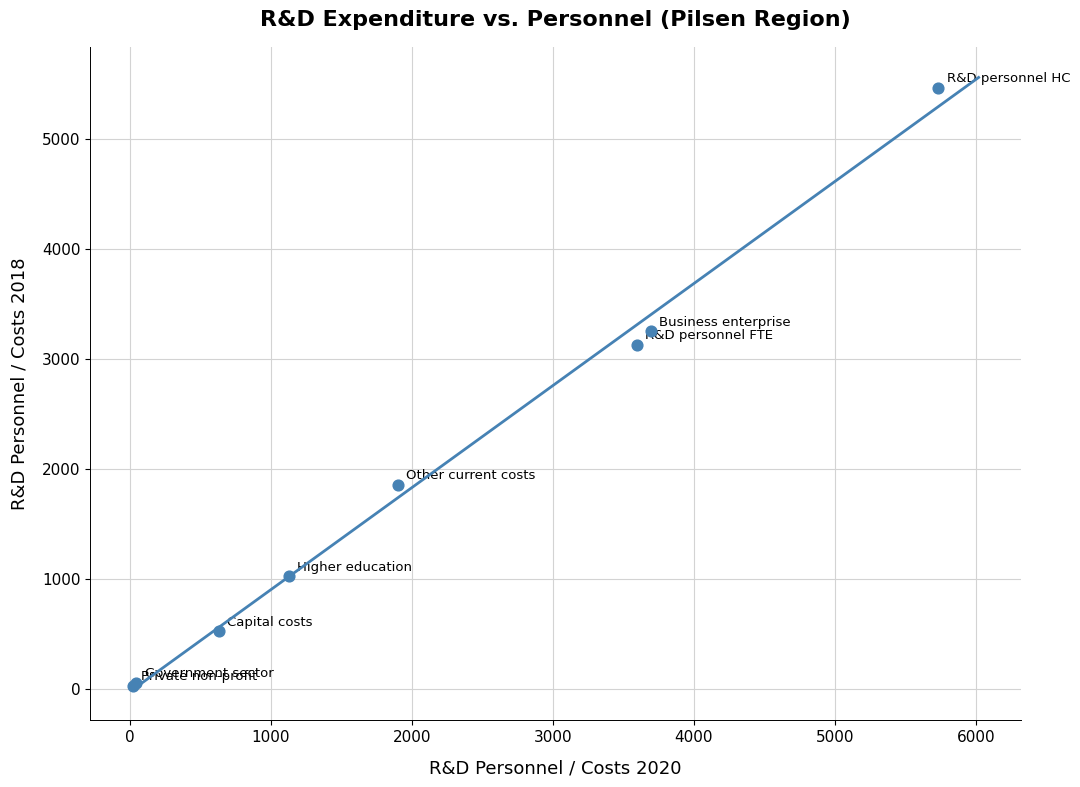

What Y value in the scatter plot is closest to 2750?

3132.8